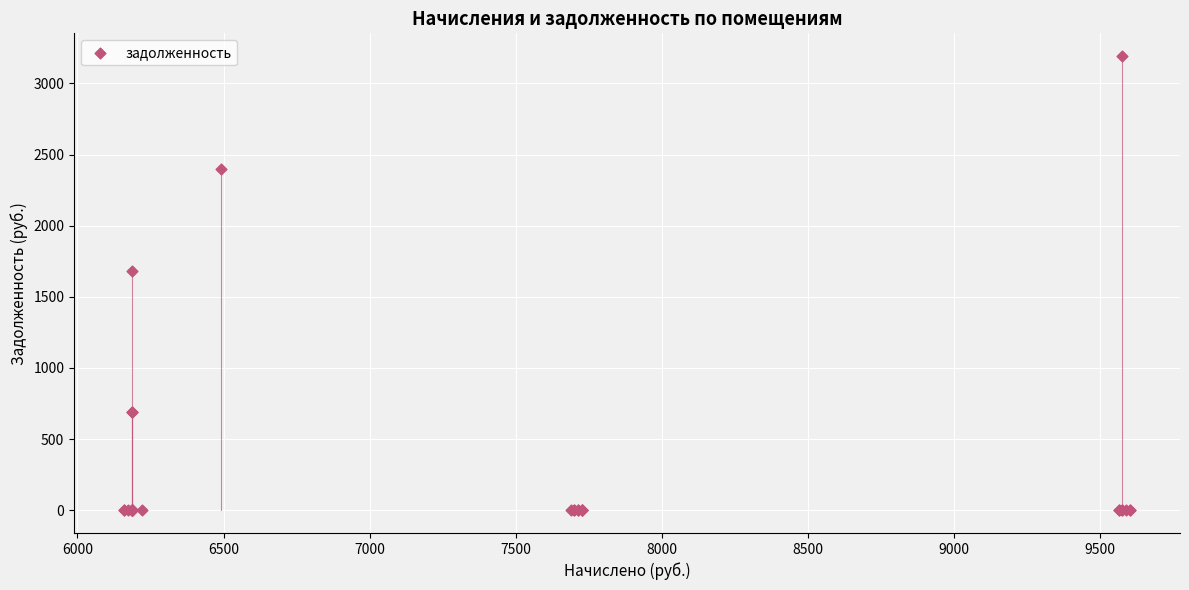

What Y value in the scatter plot is closest to 1595?

1684.0